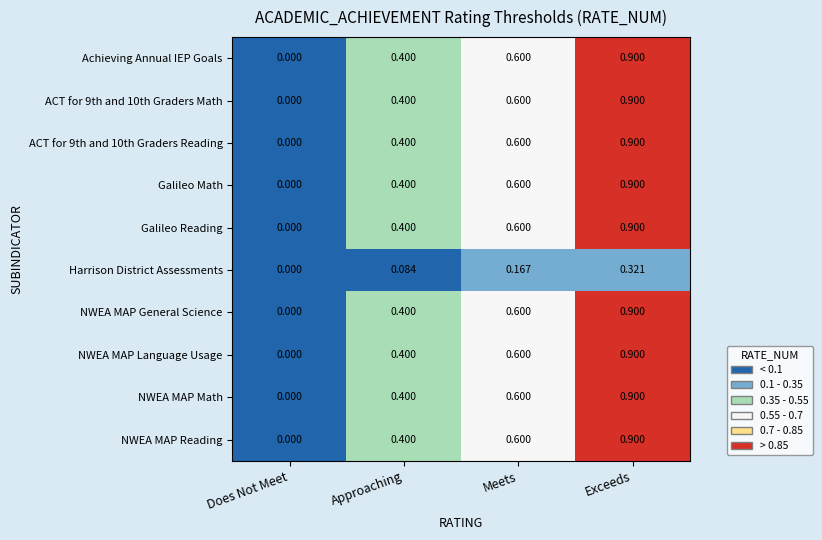

Count the number of categories in the chart.

4